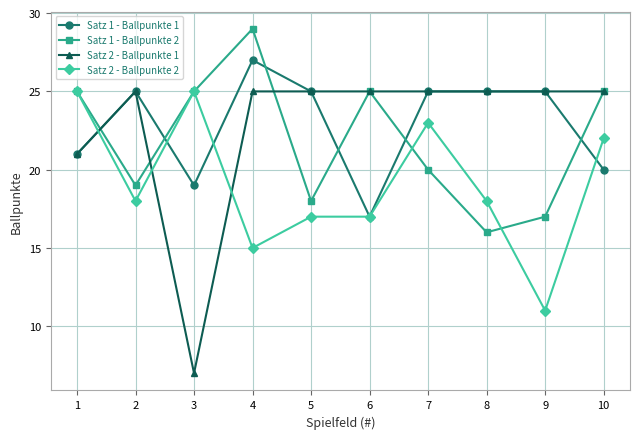

Reading left to right, list all the values displayed in this chart.

Satz 1 - Ballpunkte 1: 21	25	19	27	25	17	25	25	25	20
Satz 1 - Ballpunkte 2: 25	19	25	29	18	25	20	16	17	25
Satz 2 - Ballpunkte 1: 21	25	7	25	25	25	25	25	25	25
Satz 2 - Ballpunkte 2: 25	18	25	15	17	17	23	18	11	22